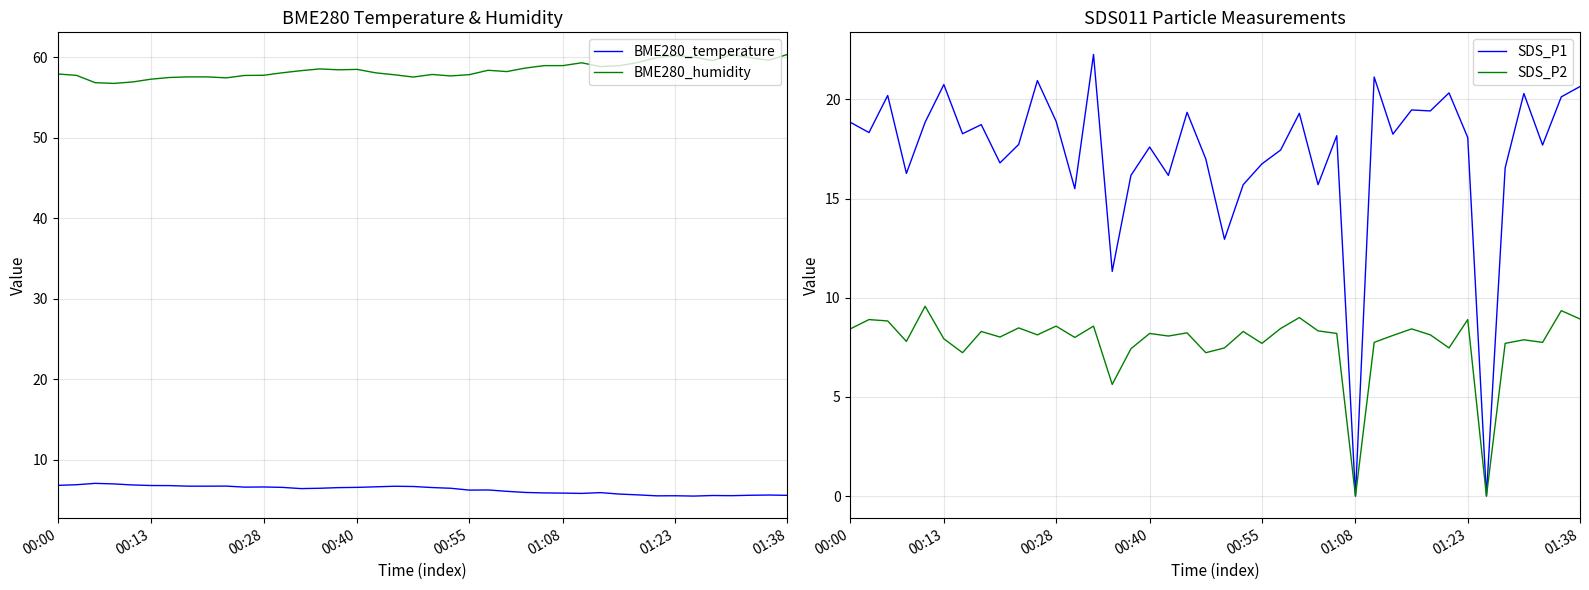

How many interior local valleys does the BME280_humidity series have?

9